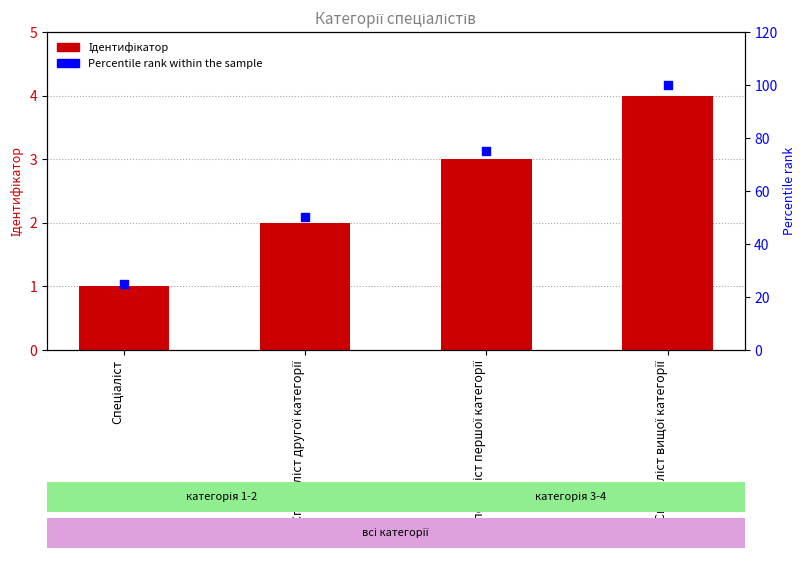

What is the total value across all series at Спеціаліст першої категорії?

78